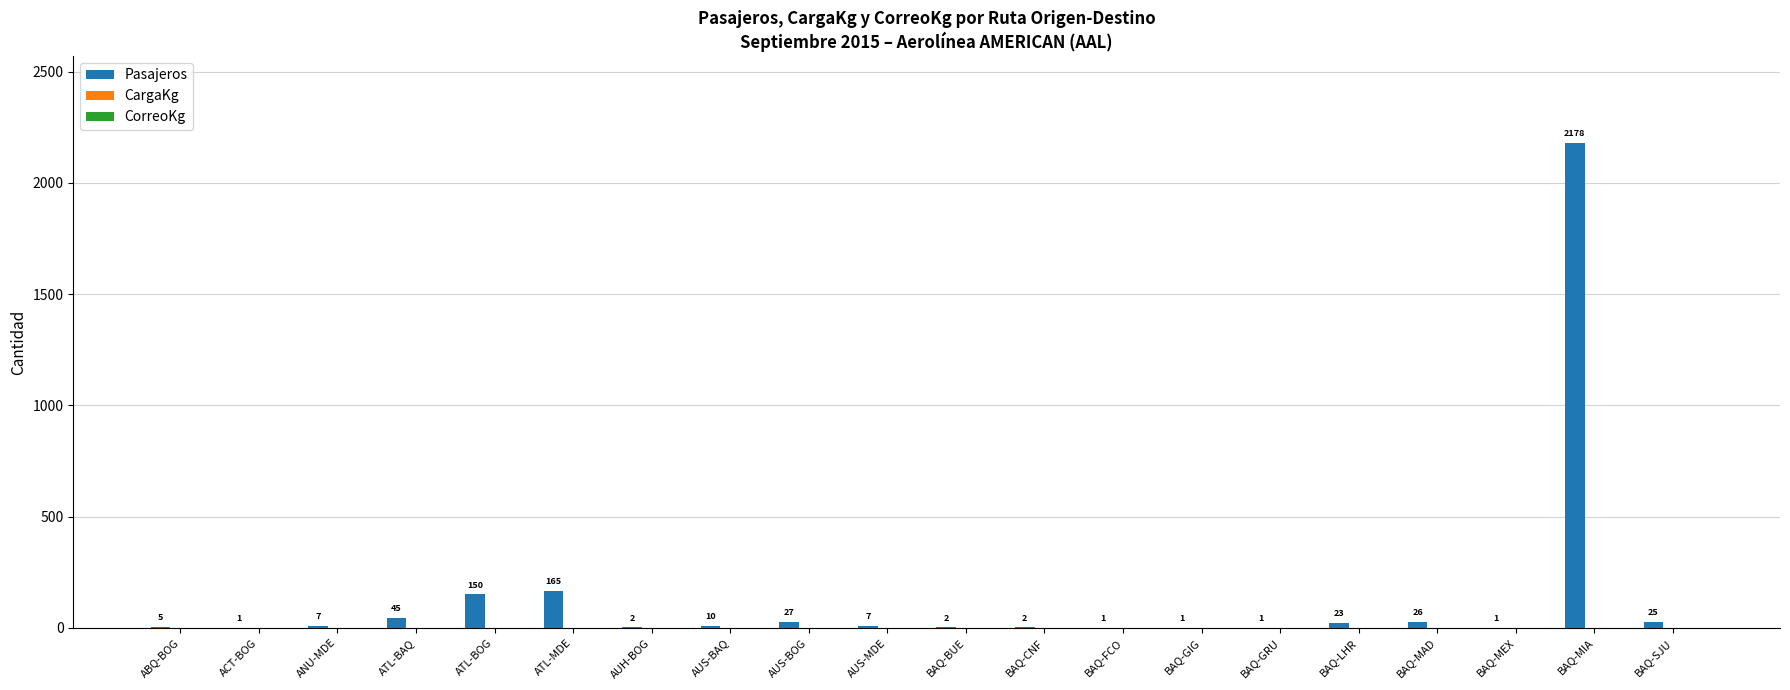

Are the bars horizontal?

No